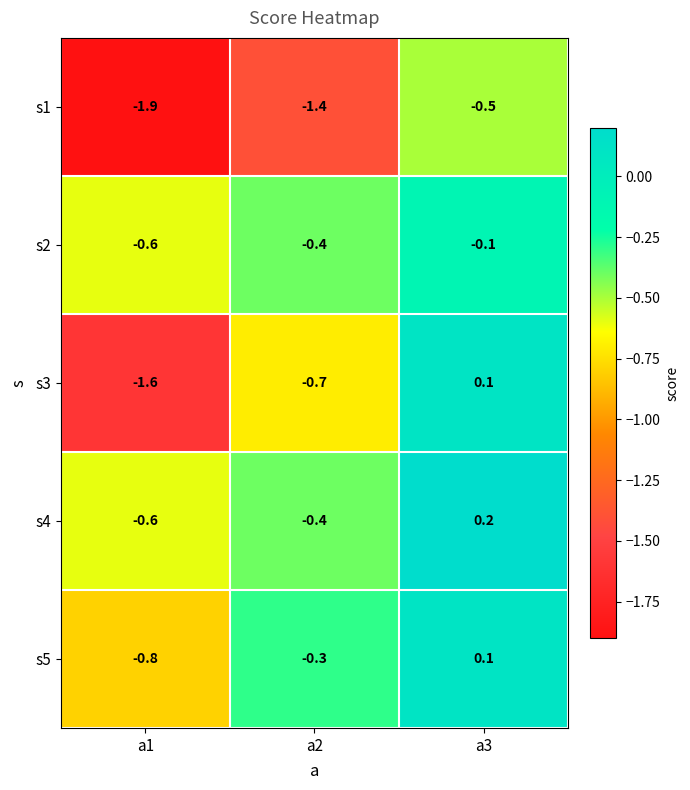

Reading left to right, what are all the values shown in this chart?

s1: -1.9	-1.4	-0.5
s2: -0.6	-0.4	-0.1
s3: -1.6	-0.7	0.1
s4: -0.6	-0.4	0.2
s5: -0.8	-0.3	0.1